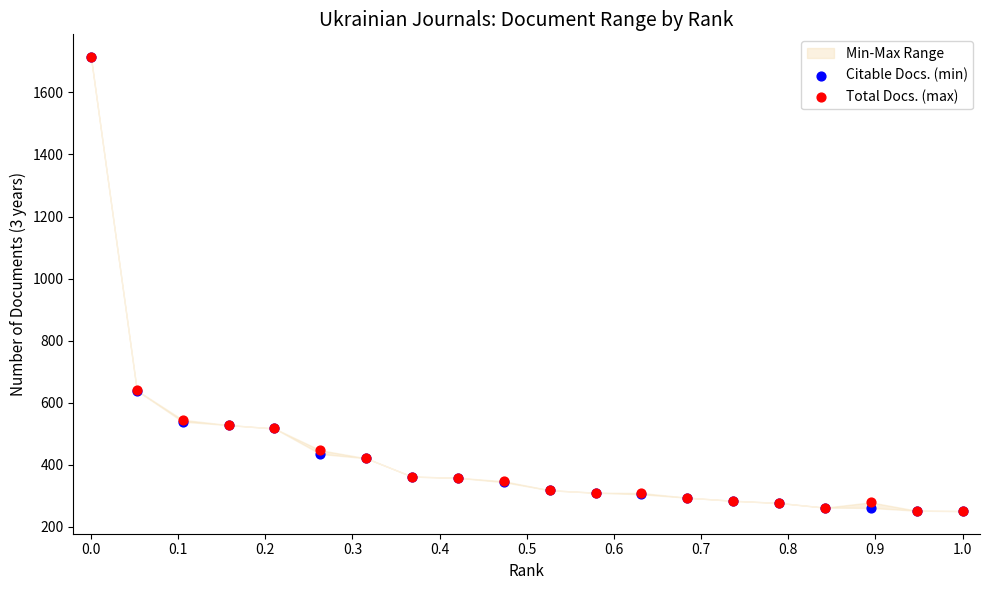

Which series has the largest Y range (max minus min)?

Citable Docs. (min)